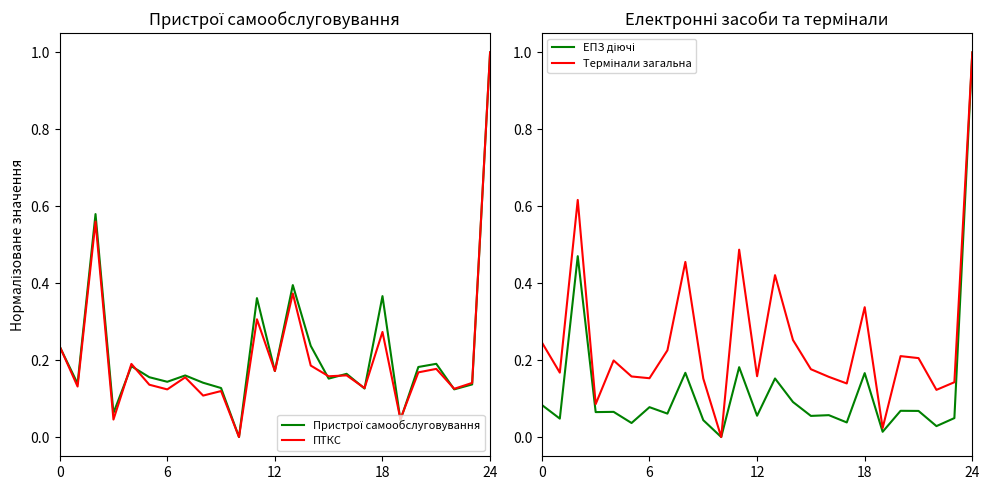

Is it true that Пристрої самообслуговування equals 0.2 at 21?

True